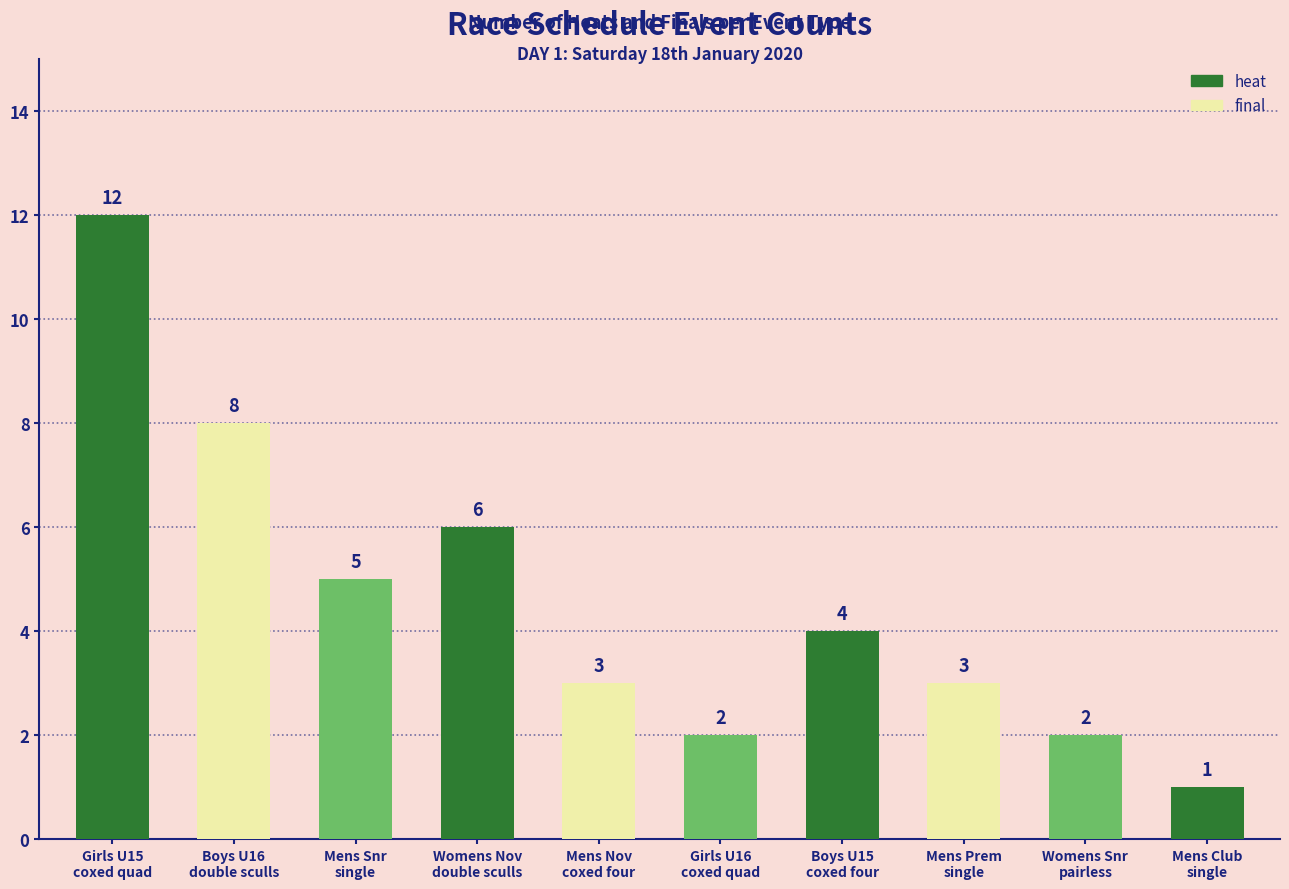

What is the average value?

5